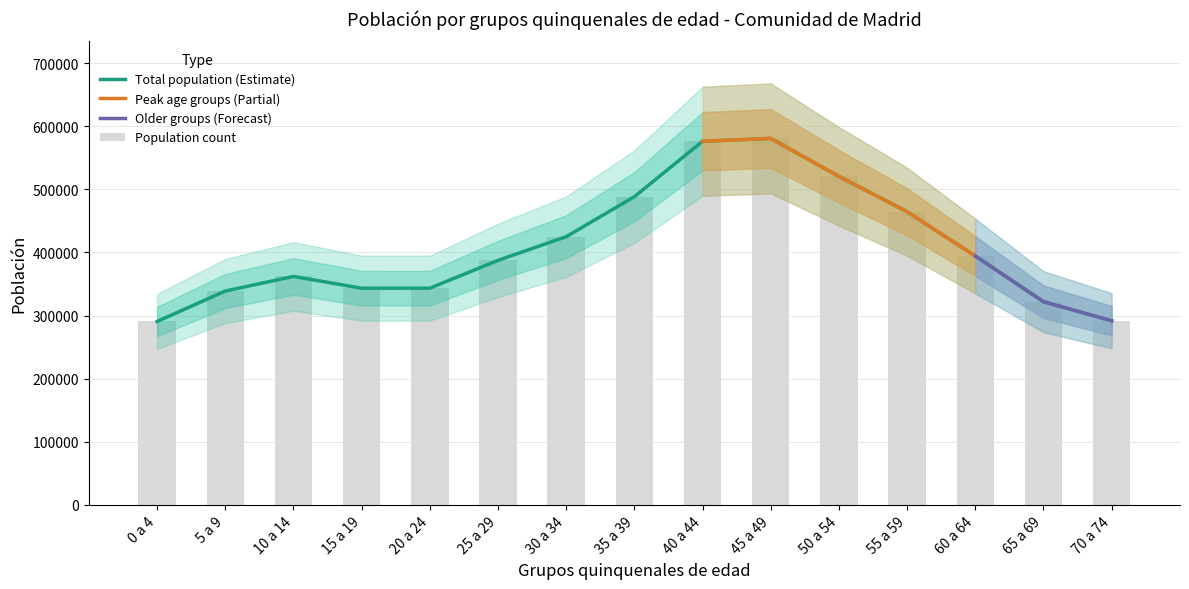

Is it true that 50 a 54 equals 178565 at 30 a 34?

False